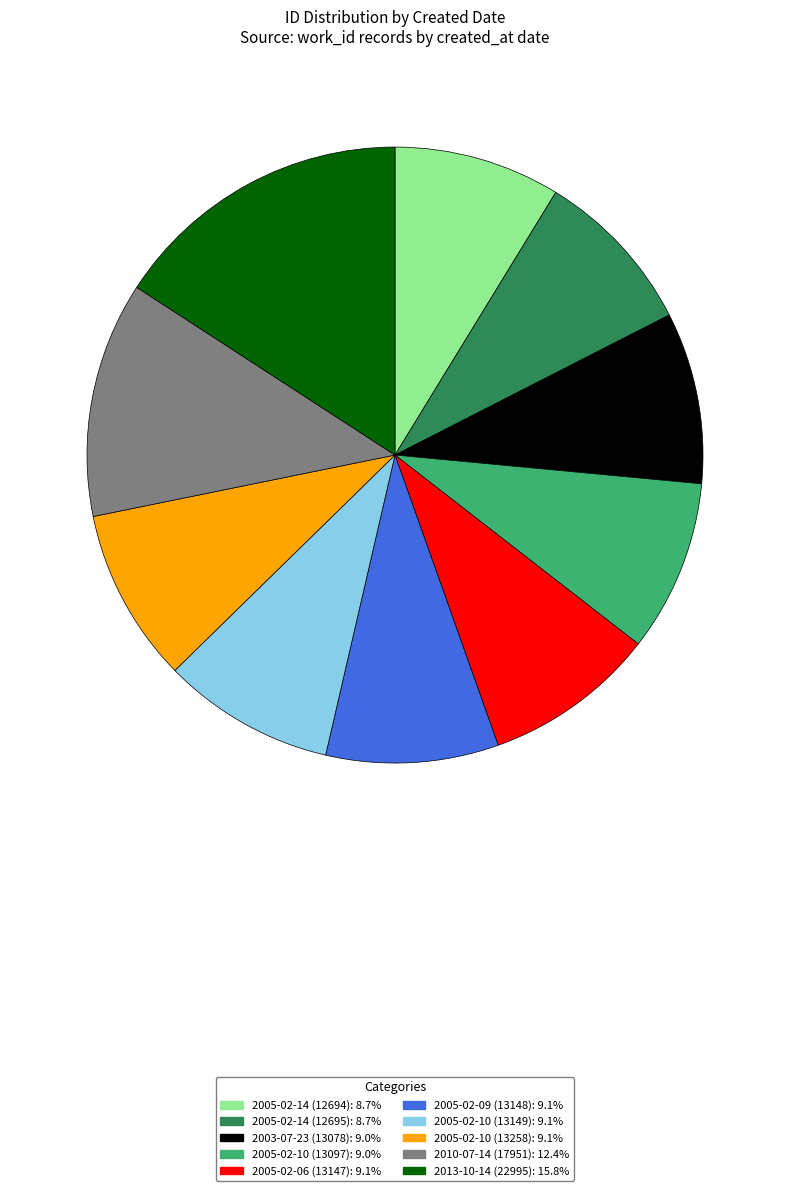

Which slice is the largest?

2013-10-14 (22995)